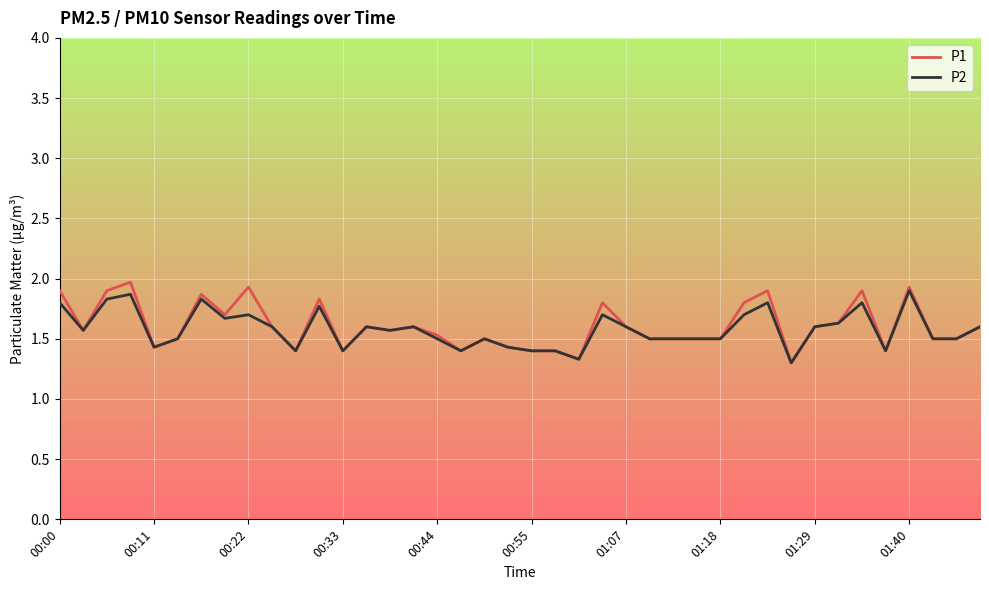

What is the maximum value shown in the chart?

2.0